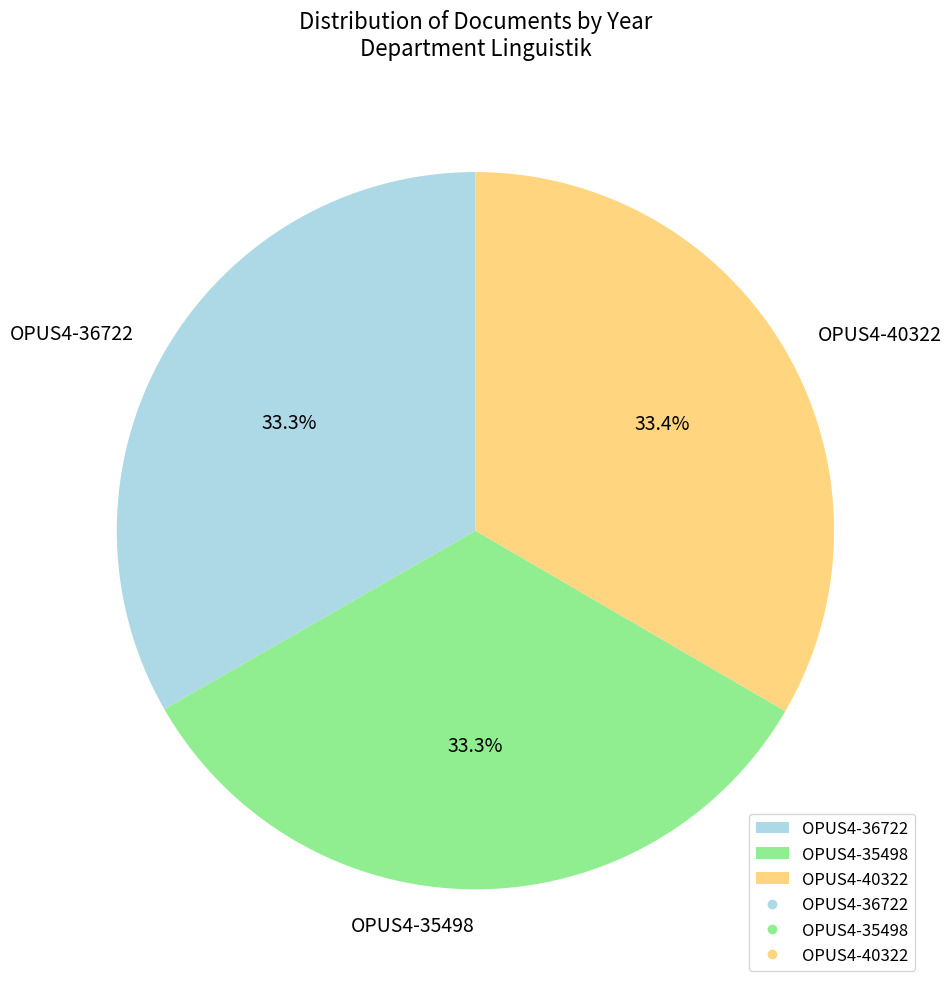

Is there a majority slice in this chart?

No